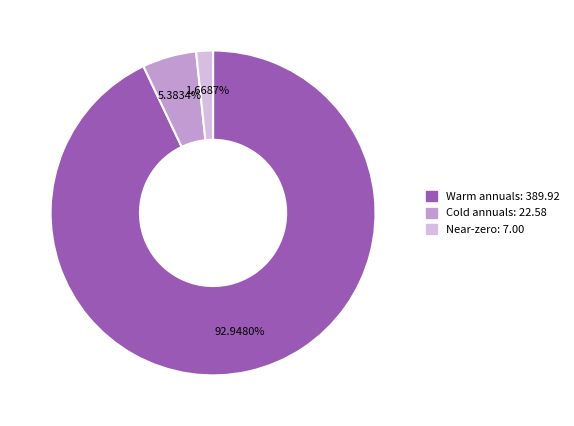

Approximately how many times larger is the value at Warm annuals: 389.92 compared to Cold annuals: 22.58?

17.3